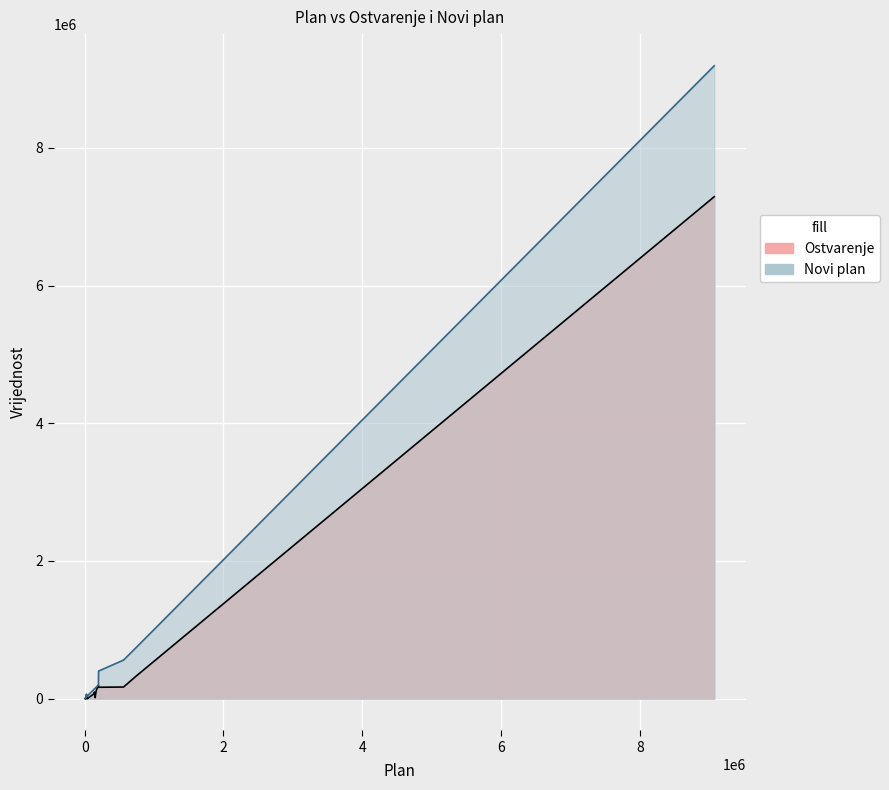

At how many categories does at least one series exceed 8015159?

1